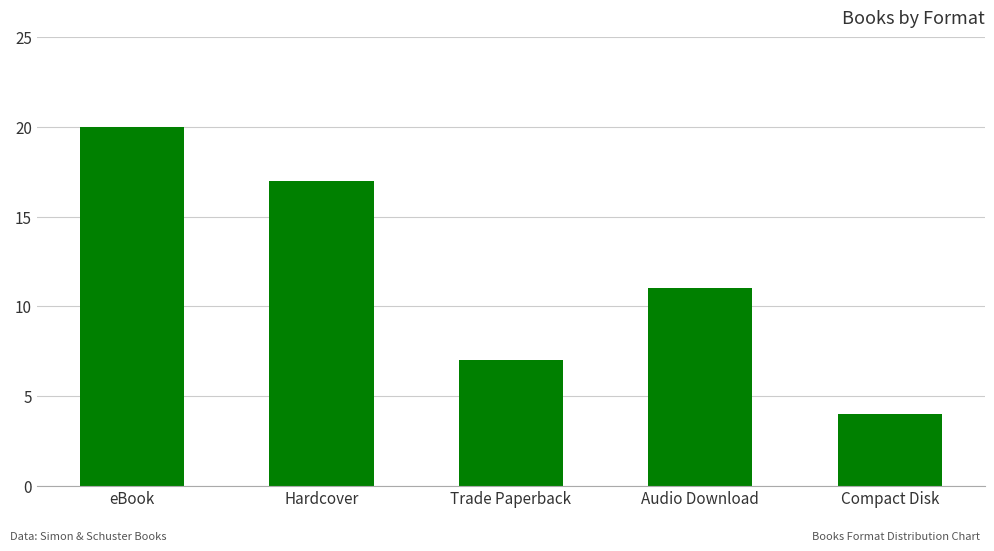

True or false: the data shows 10 at eBook.

False